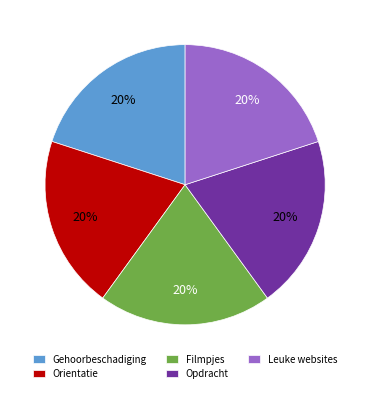

Does any single category account for the majority?

No